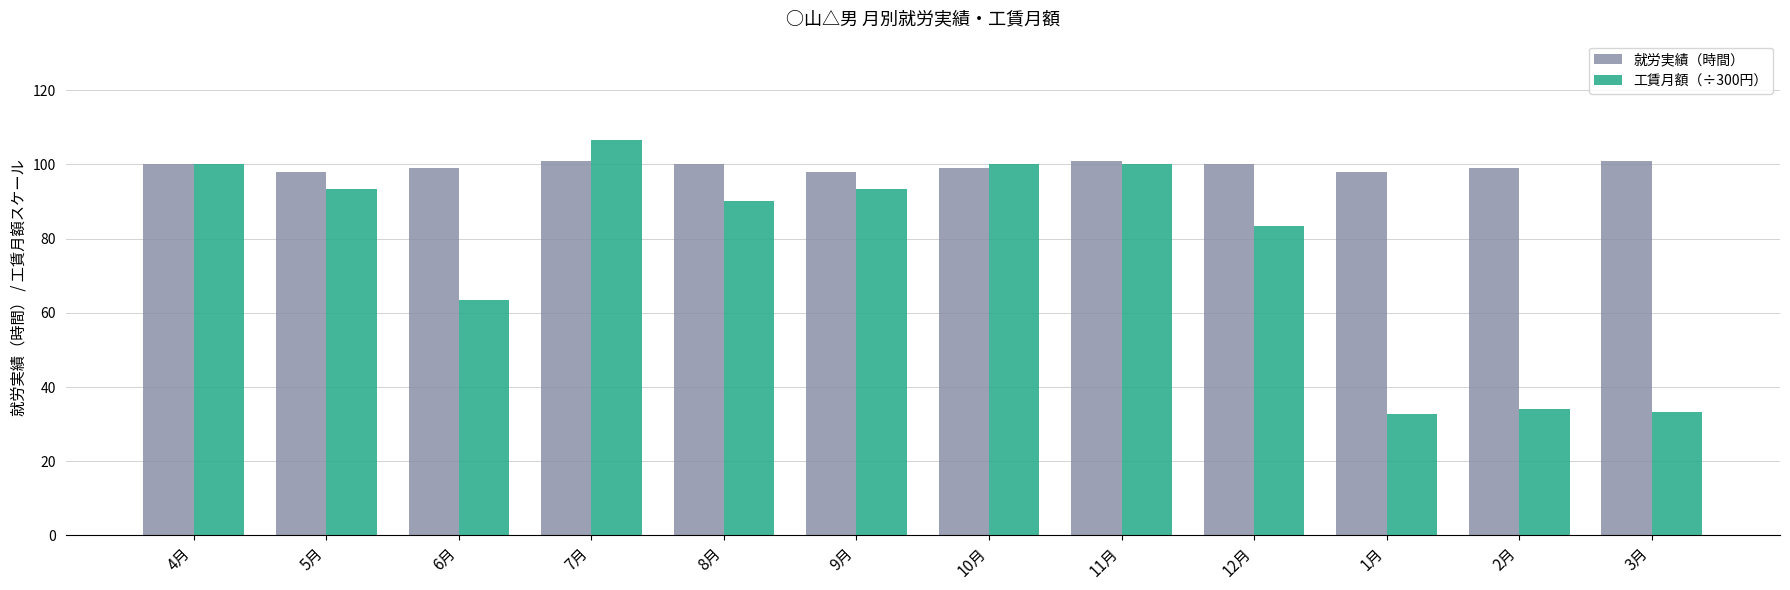

Reading left to right, transcribe all the data shown in this chart.

就労実績（時間）: 4月=100.0	5月=98.0	6月=99.0	7月=101.0	8月=100.0	9月=98.0	10月=99.0	11月=101.0	12月=100.0	1月=98.0	2月=99.0	3月=101.0
工賃月額（÷300円）: 4月=100.0	5月=93.3	6月=63.3	7月=106.7	8月=90.0	9月=93.3	10月=100.0	11月=100.0	12月=83.3	1月=32.7	2月=34.0	3月=33.3